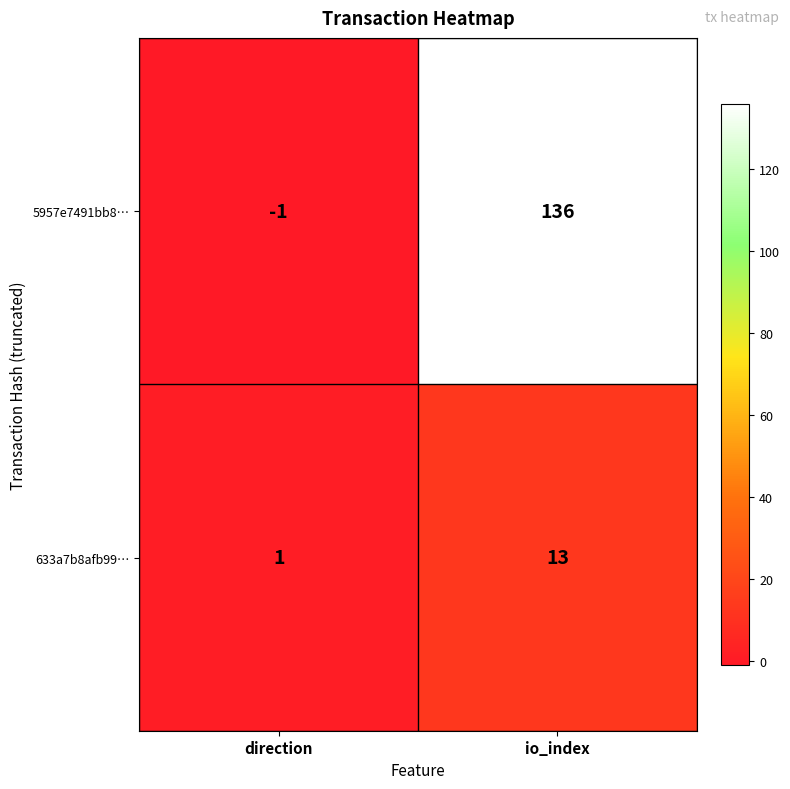

How many series are shown in this chart?

2